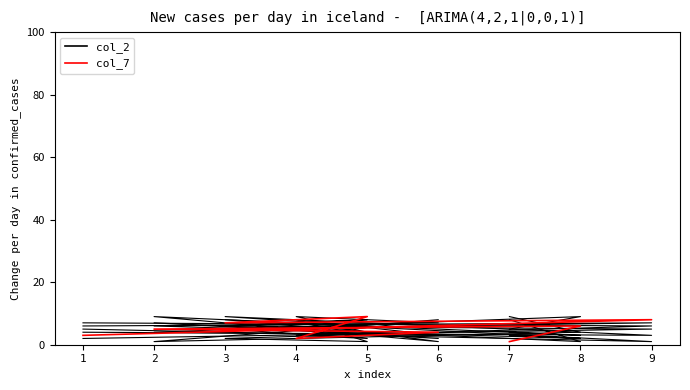

Is it true that col_6 equals 4 at 1?

True